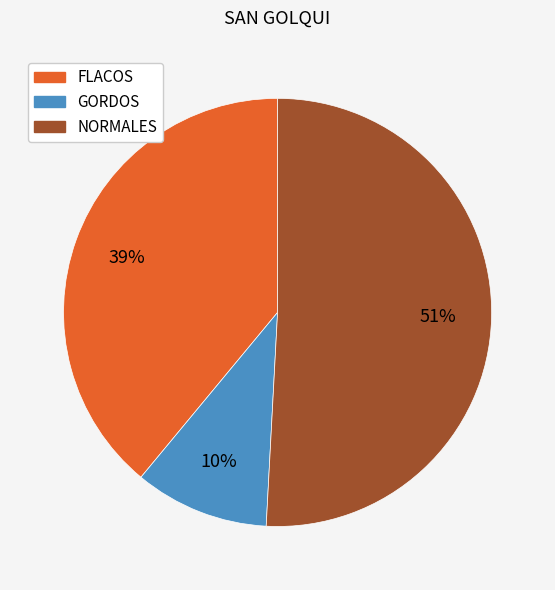

Between NORMALES and GORDOS, which is larger?

NORMALES